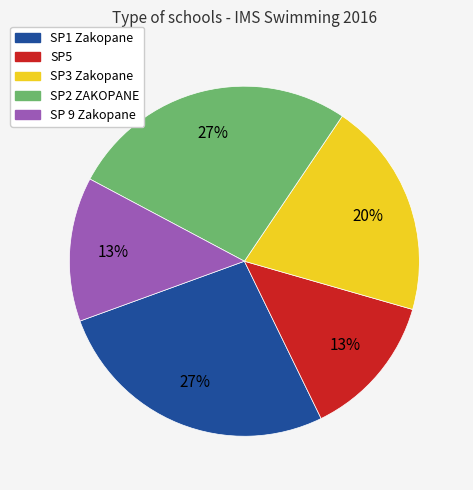

Is there any slice that represents more than half of the pie?

No